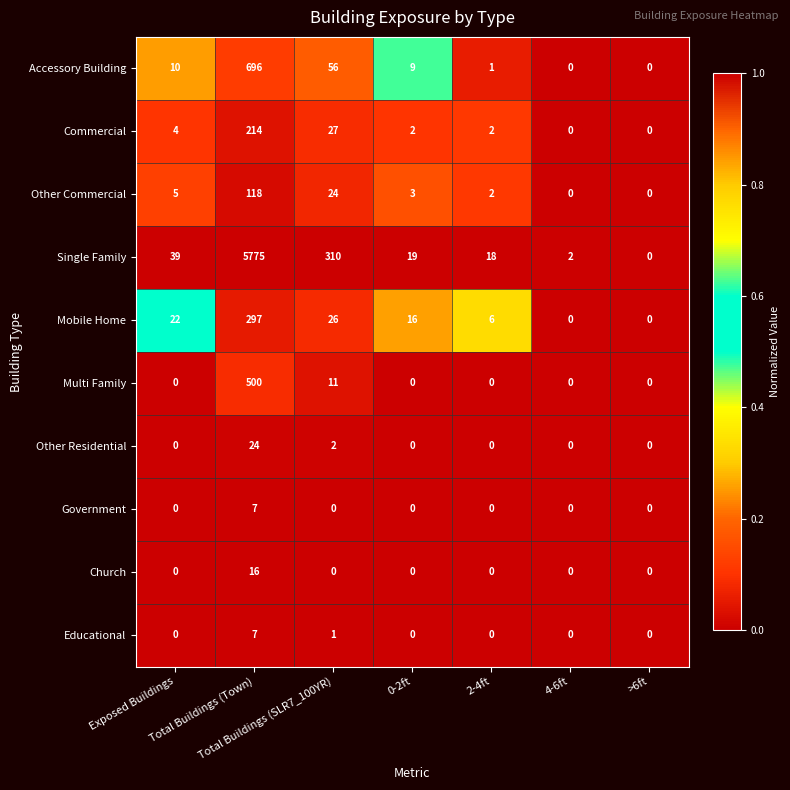

What is the difference between the maximum and minimum values in the Other Residential series?

24